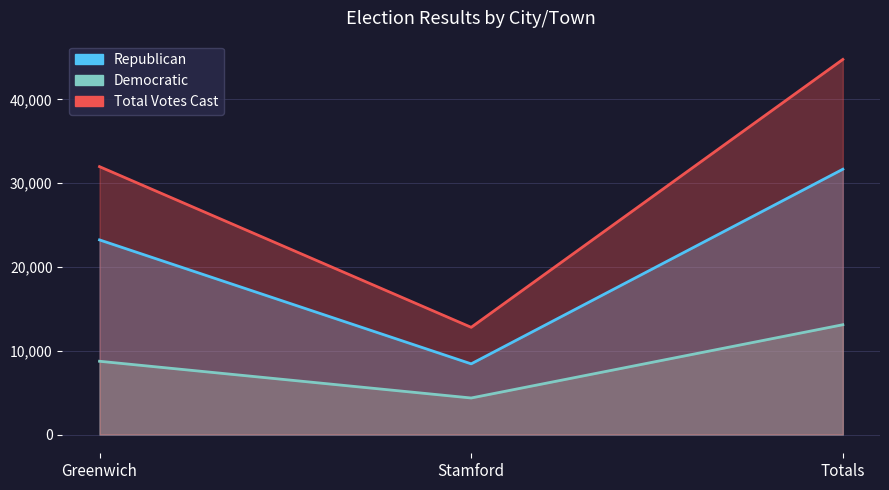

Which series has the largest total across all categories?

Total Votes Cast